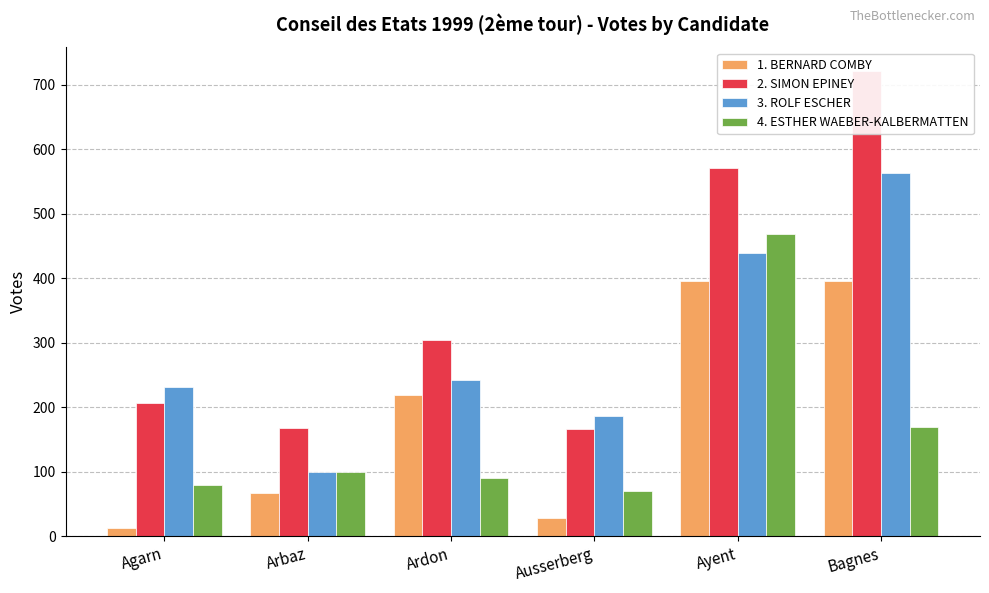

Which series has the largest range (max minus min)?

2. SIMON EPINEY